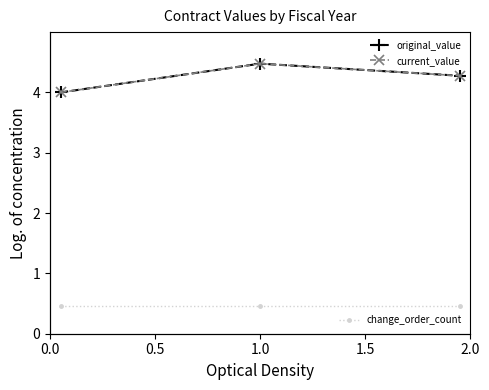

Is this an area chart (filled region under the line)?

No